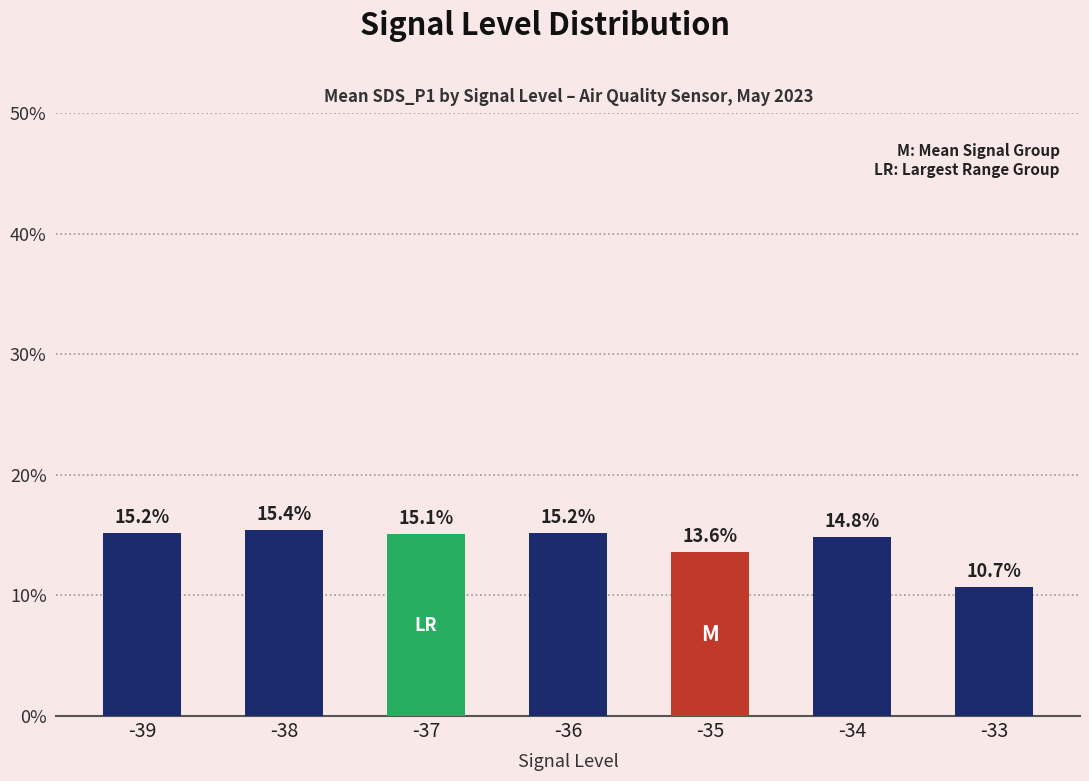

What is the value of the 5th bar from the left?

0.1